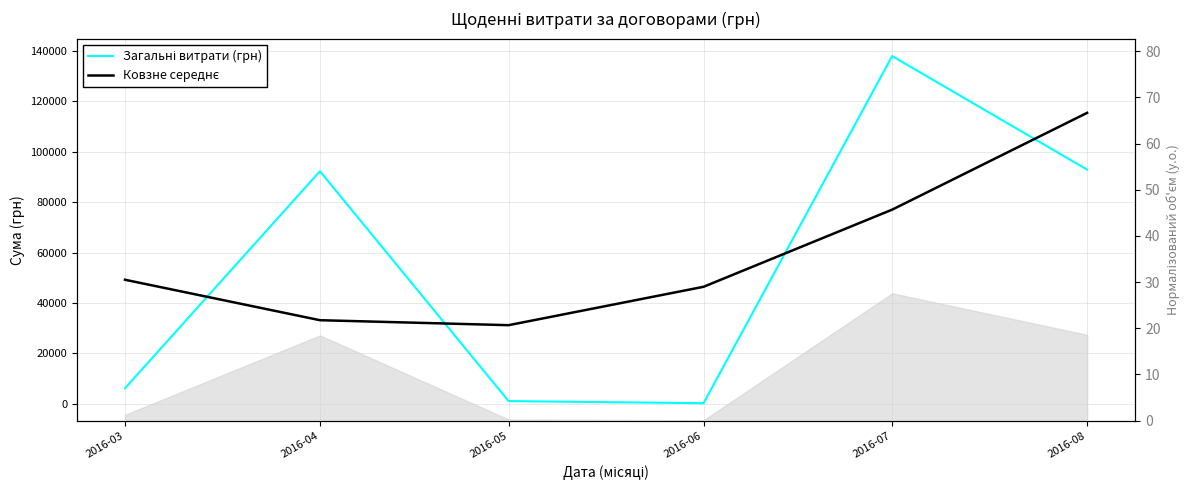

Reading left to right, transcribe all the data shown in this chart.

Загальні витрати (грн): 2016-03=6218.4	2016-04=92212.2	2016-05=1134.2	2016-06=300.0	2016-07=137843.0	2016-08=92856.7
Ковзне середнє: 2016-03=49215.3	2016-04=33188.3	2016-05=31215.5	2016-06=46425.7	2016-07=76999.9	2016-08=115349.9